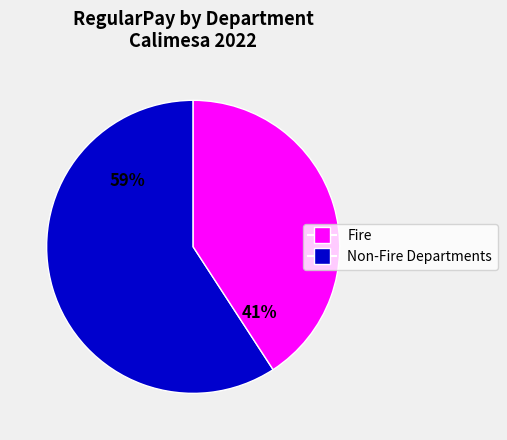

Does any single category account for the majority?

Yes